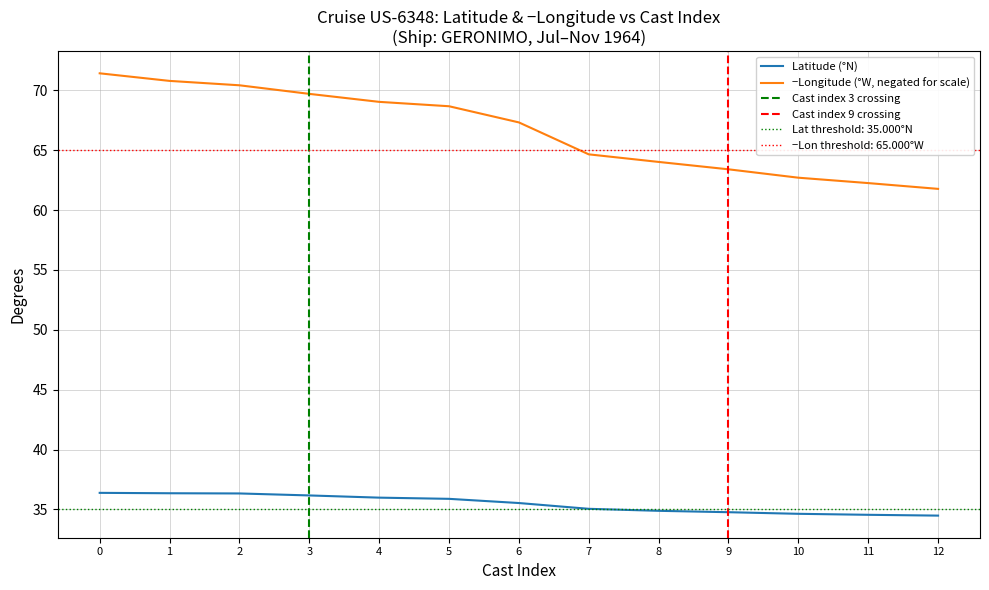

The Latitude series shows 34.9 at 8. True or false?

True